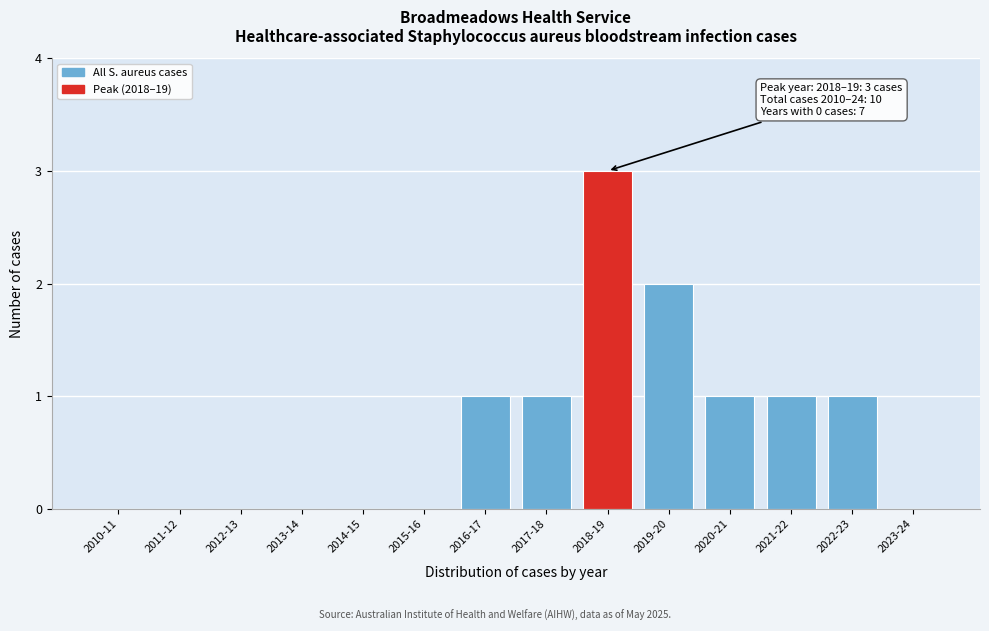

Reading left to right, list all the values displayed in this chart.

2010-11=0	2011-12=0	2012-13=0	2013-14=0	2014-15=0	2015-16=0	2016-17=1	2017-18=1	2018-19=3	2019-20=2	2020-21=1	2021-22=1	2022-23=1	2023-24=0